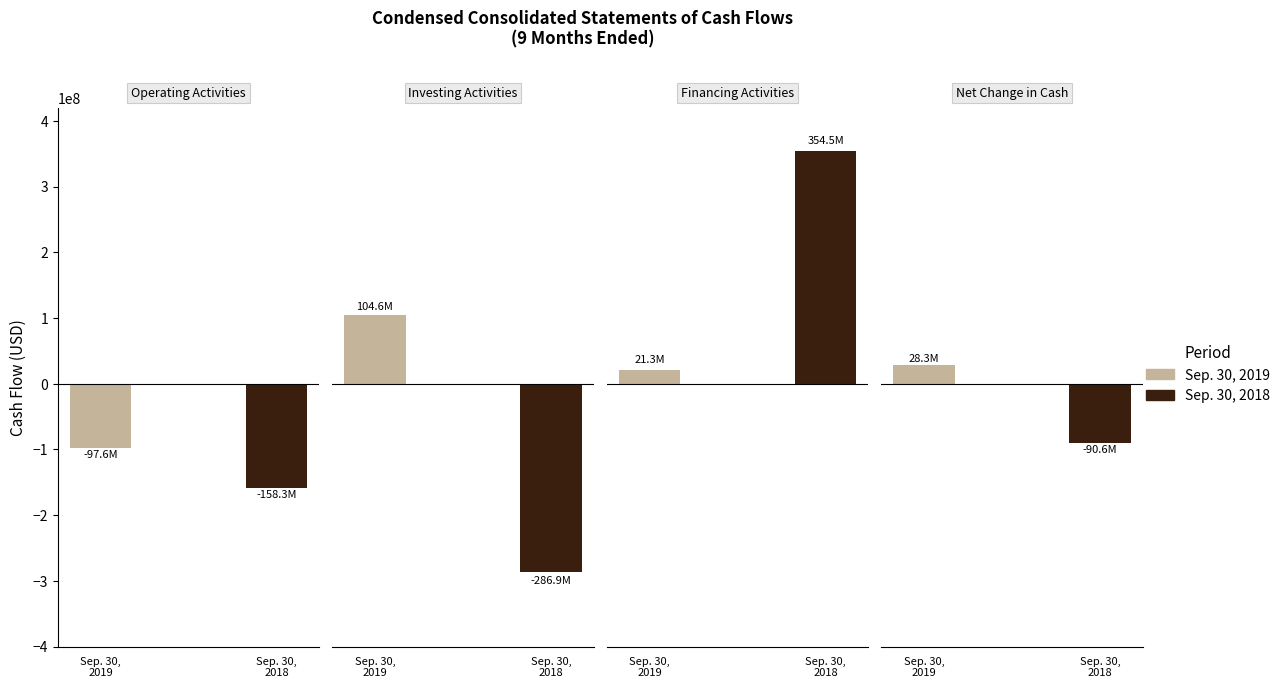

Which series has the largest total across all categories?

Sep. 30, 2019